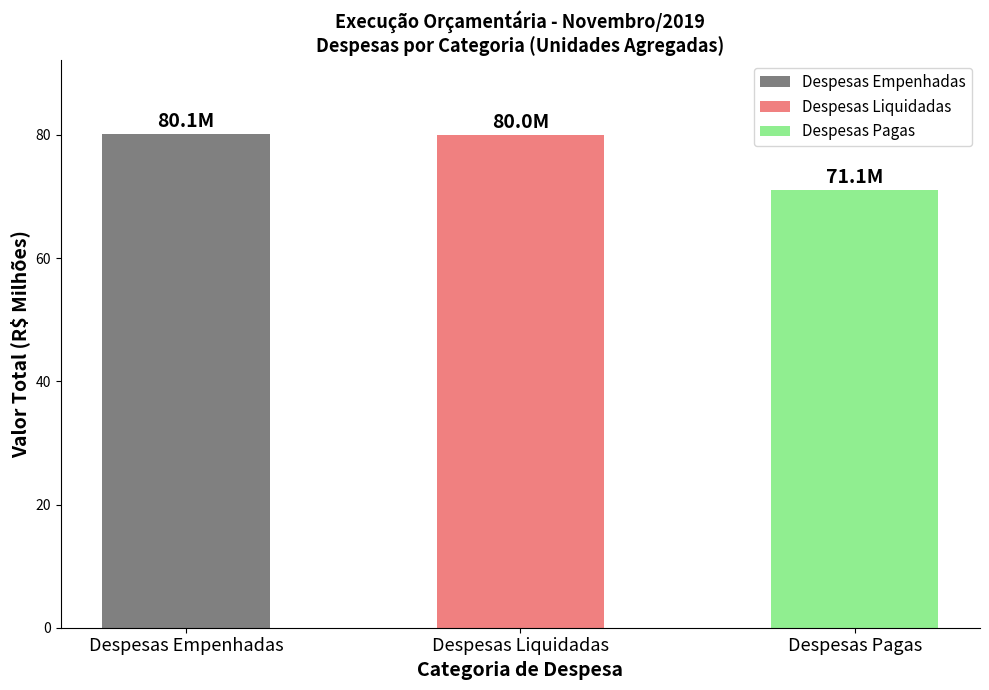

Is it true that the value at Despesas Pagas is 126.2?

False